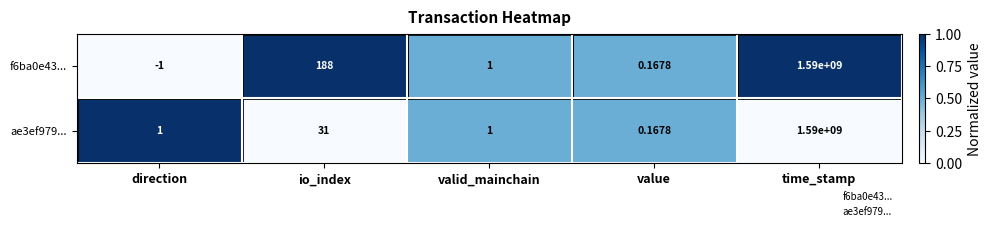

Rank the categories by f6ba0e43... value from highest to lowest.

time_stamp, io_index, valid_mainchain, value, direction